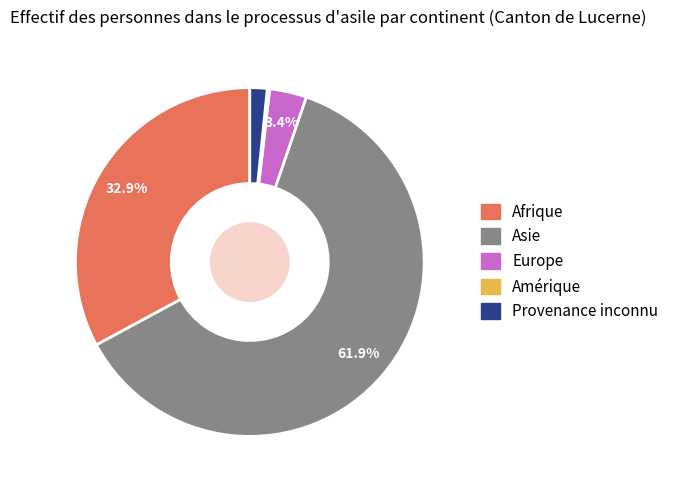

Is there any slice that represents more than half of the pie?

Yes